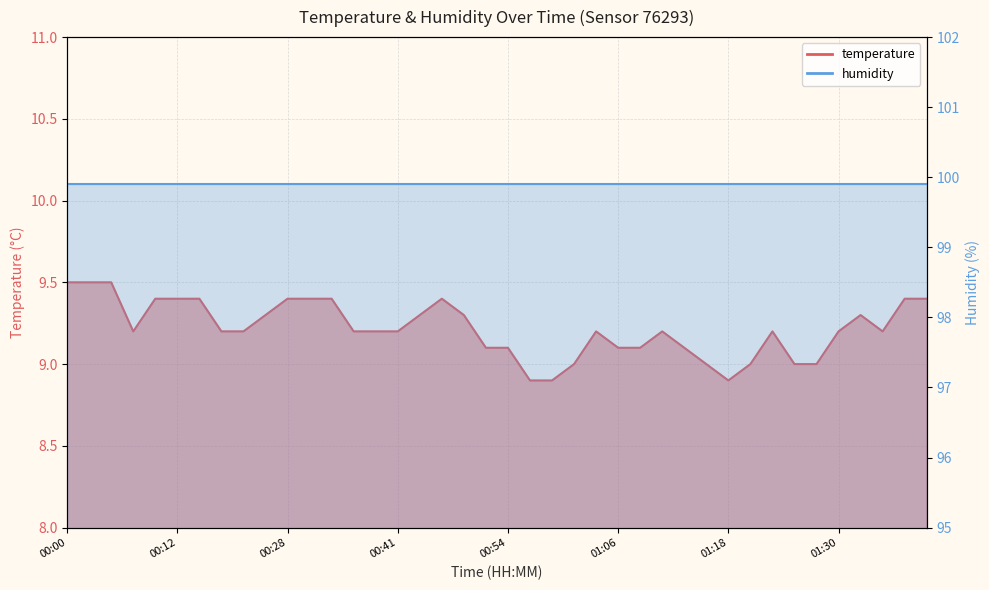

Where is the data nearest to the value 9?

01:01